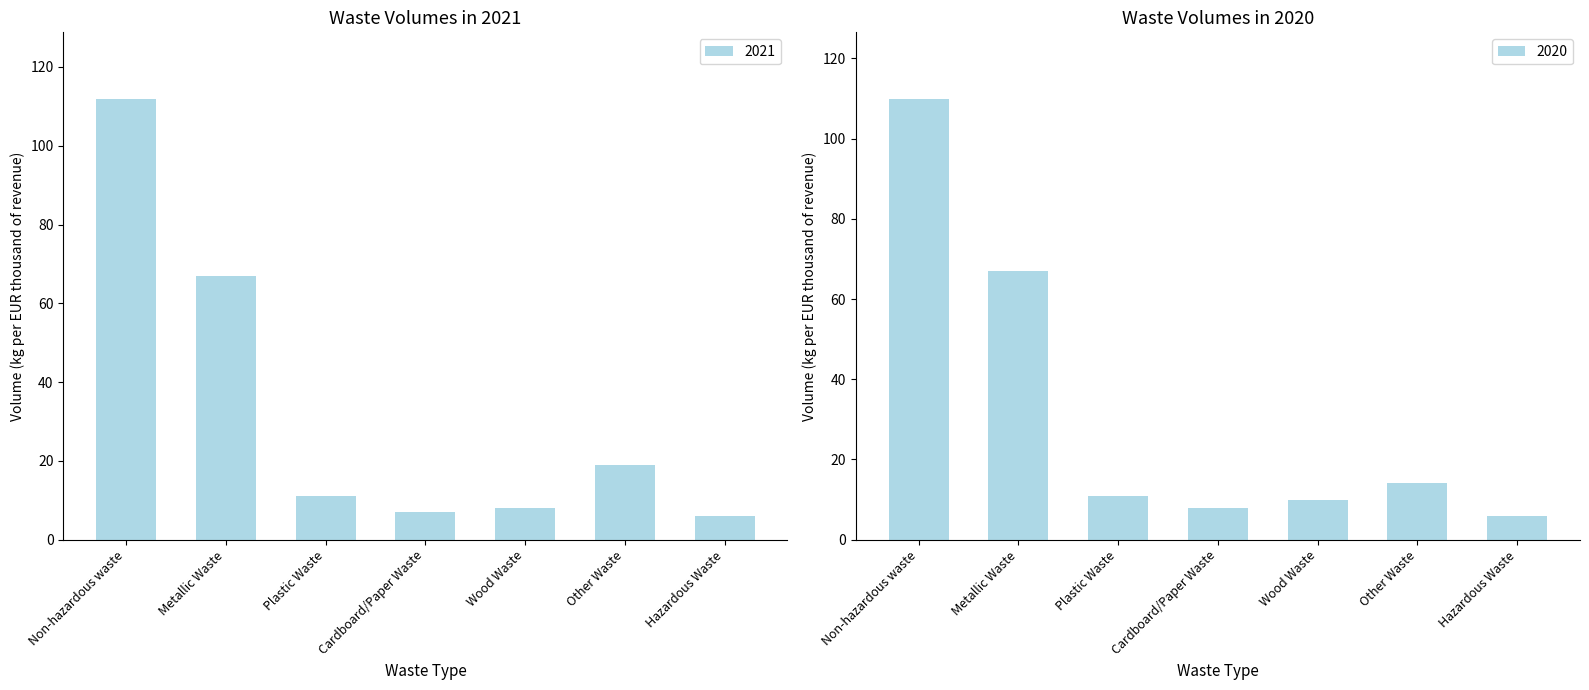

Rank the categories by 2020 value from highest to lowest.

Non-hazardous waste, Metallic Waste, Other Waste, Plastic Waste, Wood Waste, Cardboard/Paper Waste, Hazardous Waste